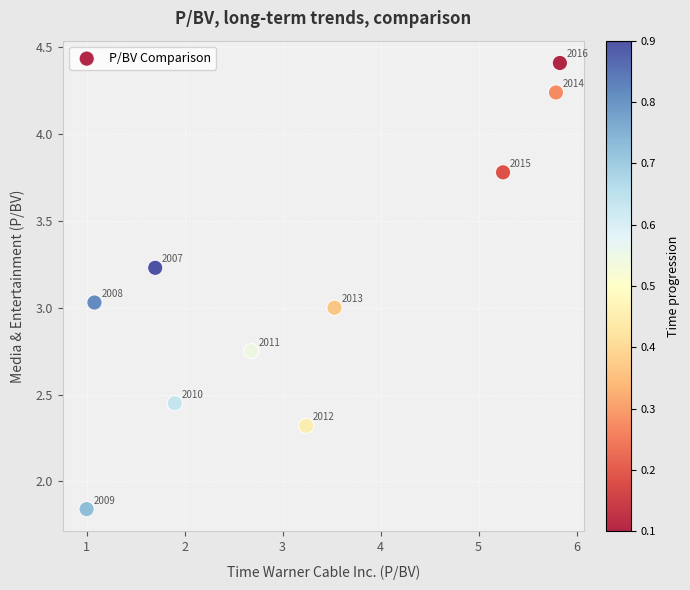

What is the average Y value?

3.1